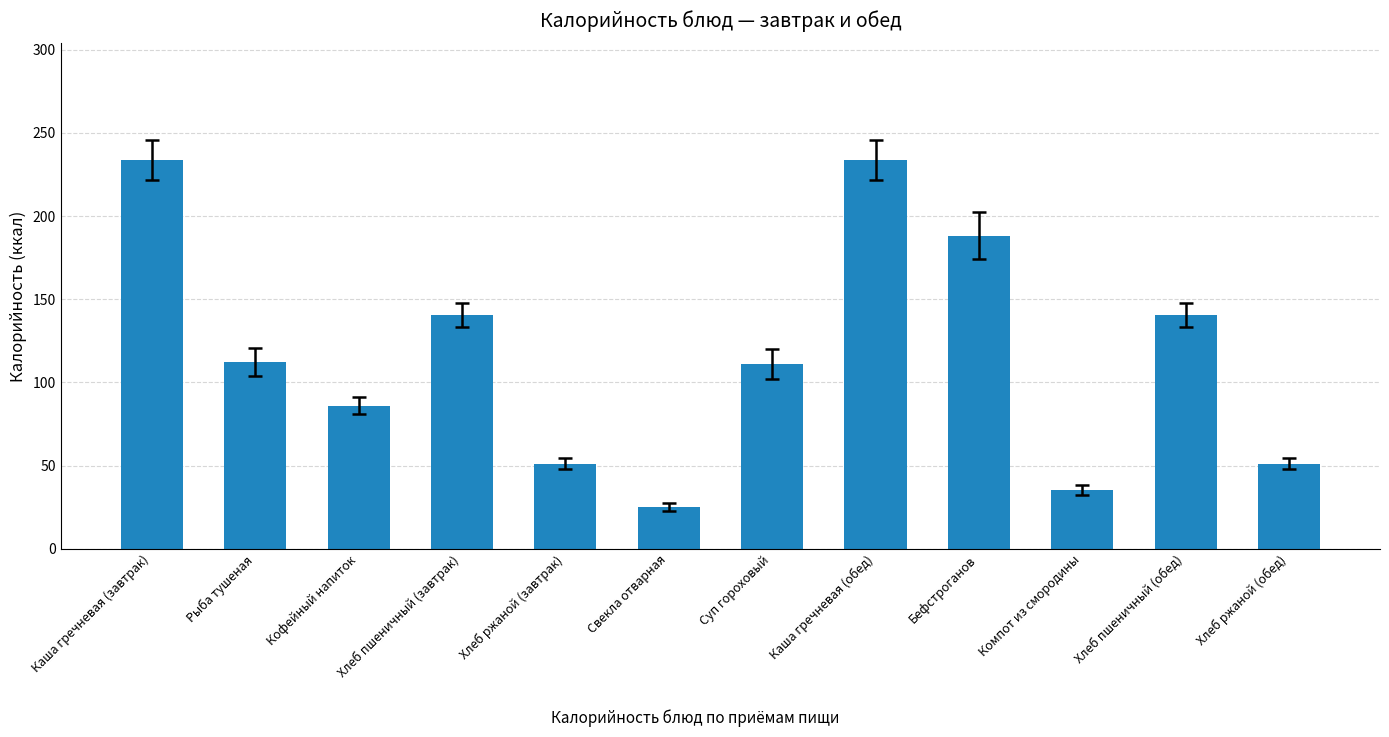

Reading left to right, extract all data points from this chart.

233.7	112.3	86.0	140.6	51.2	25.2	110.9	233.7	188.3	35.5	140.6	51.2